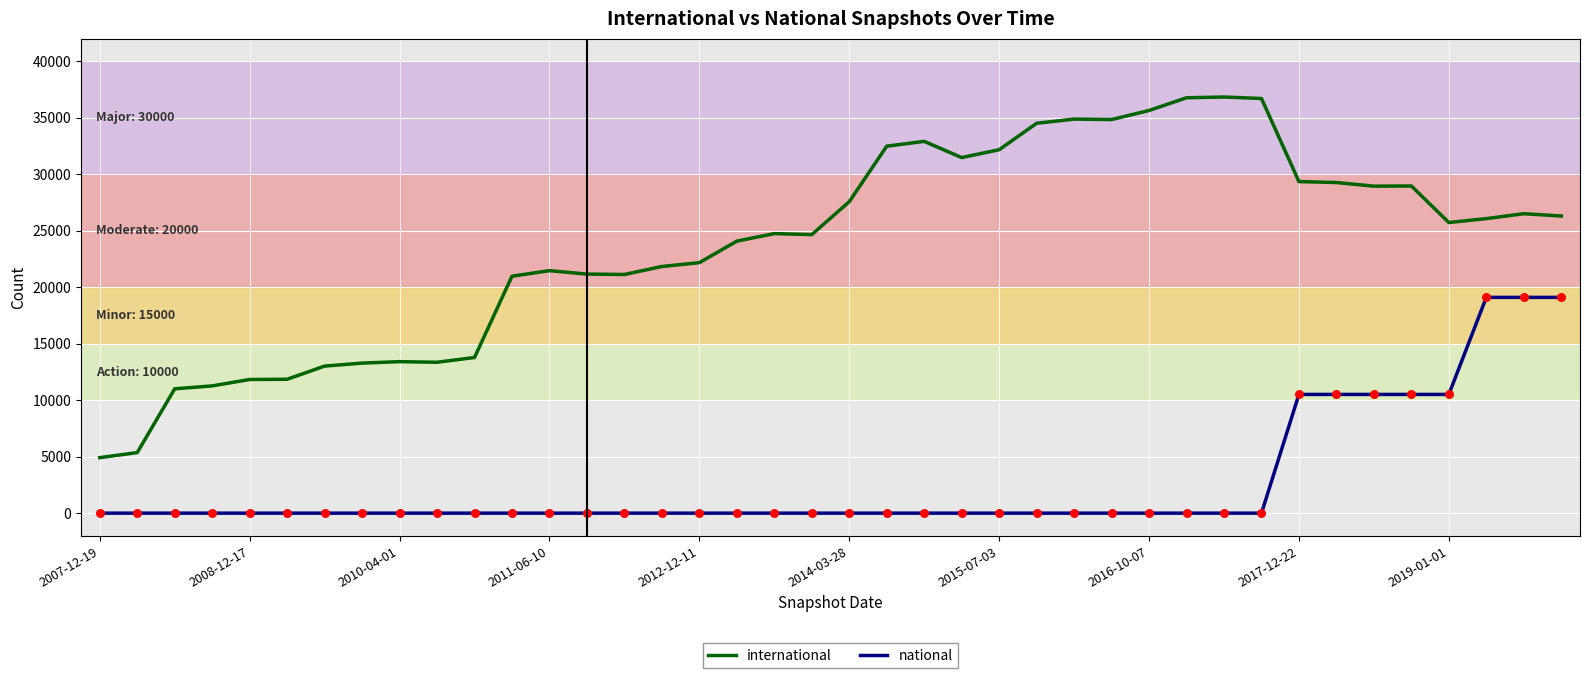

At how many categories does at least one series exceed 20415?

29